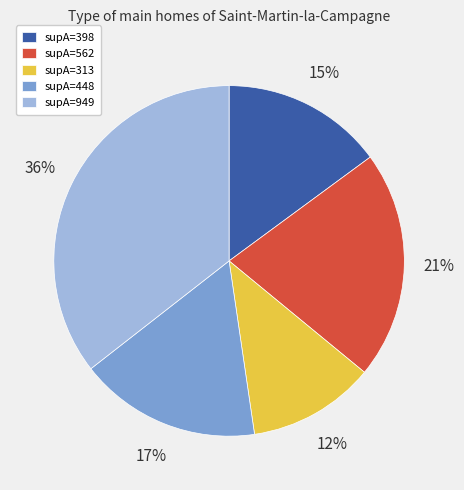

Approximately how many times larger is the value at supA=398 compared to supA=448?

0.9